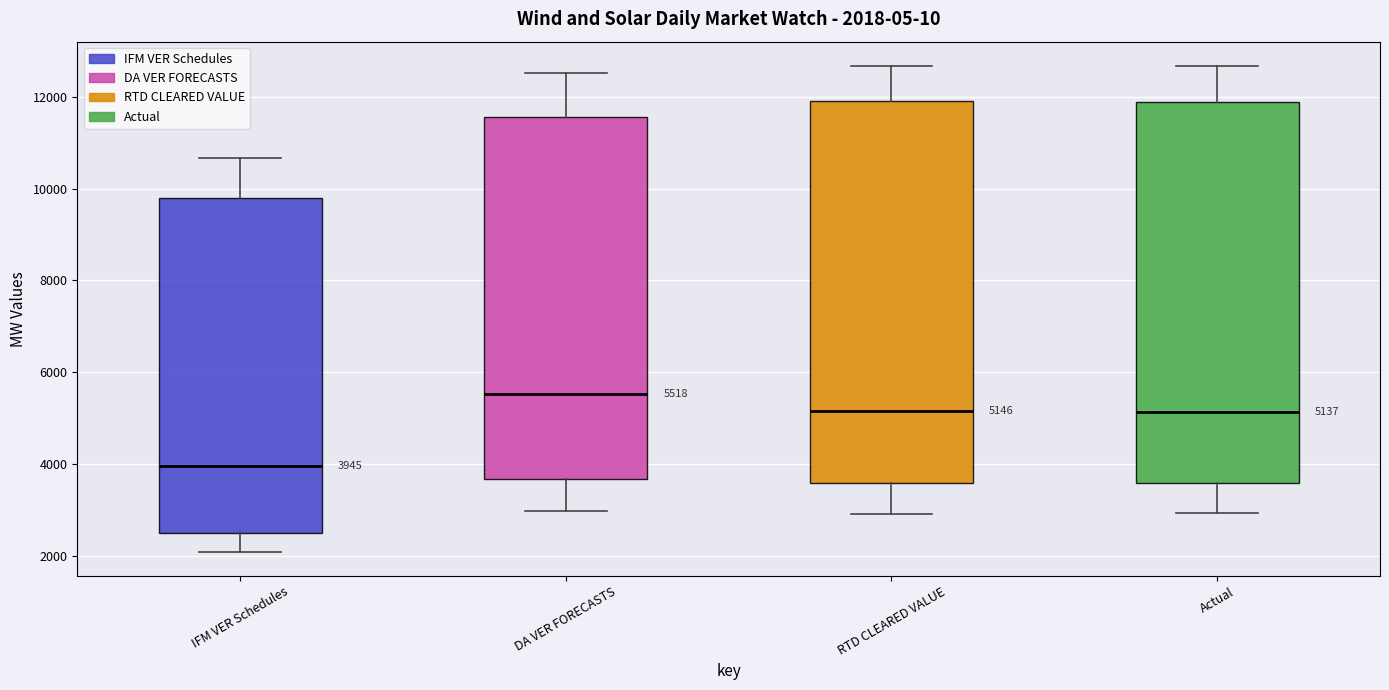

Which box's median line is the lowest?

IFM VER Schedules